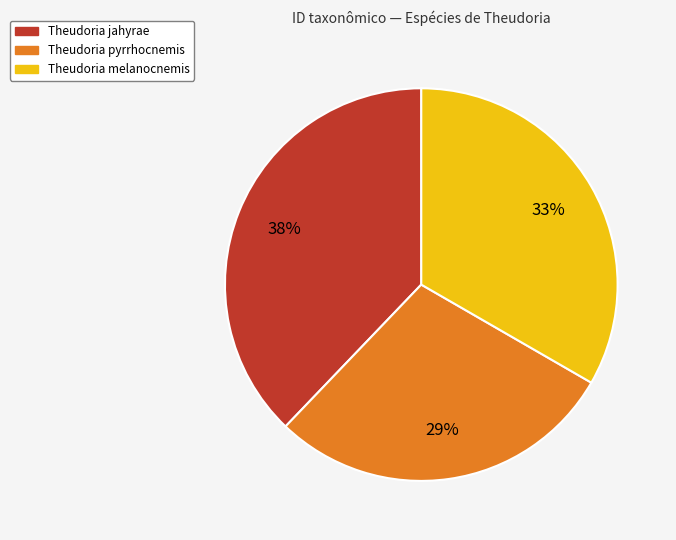

Do Theudoria pyrrhocnemis and Theudoria melanocnemis together represent more than half of the pie?

Yes